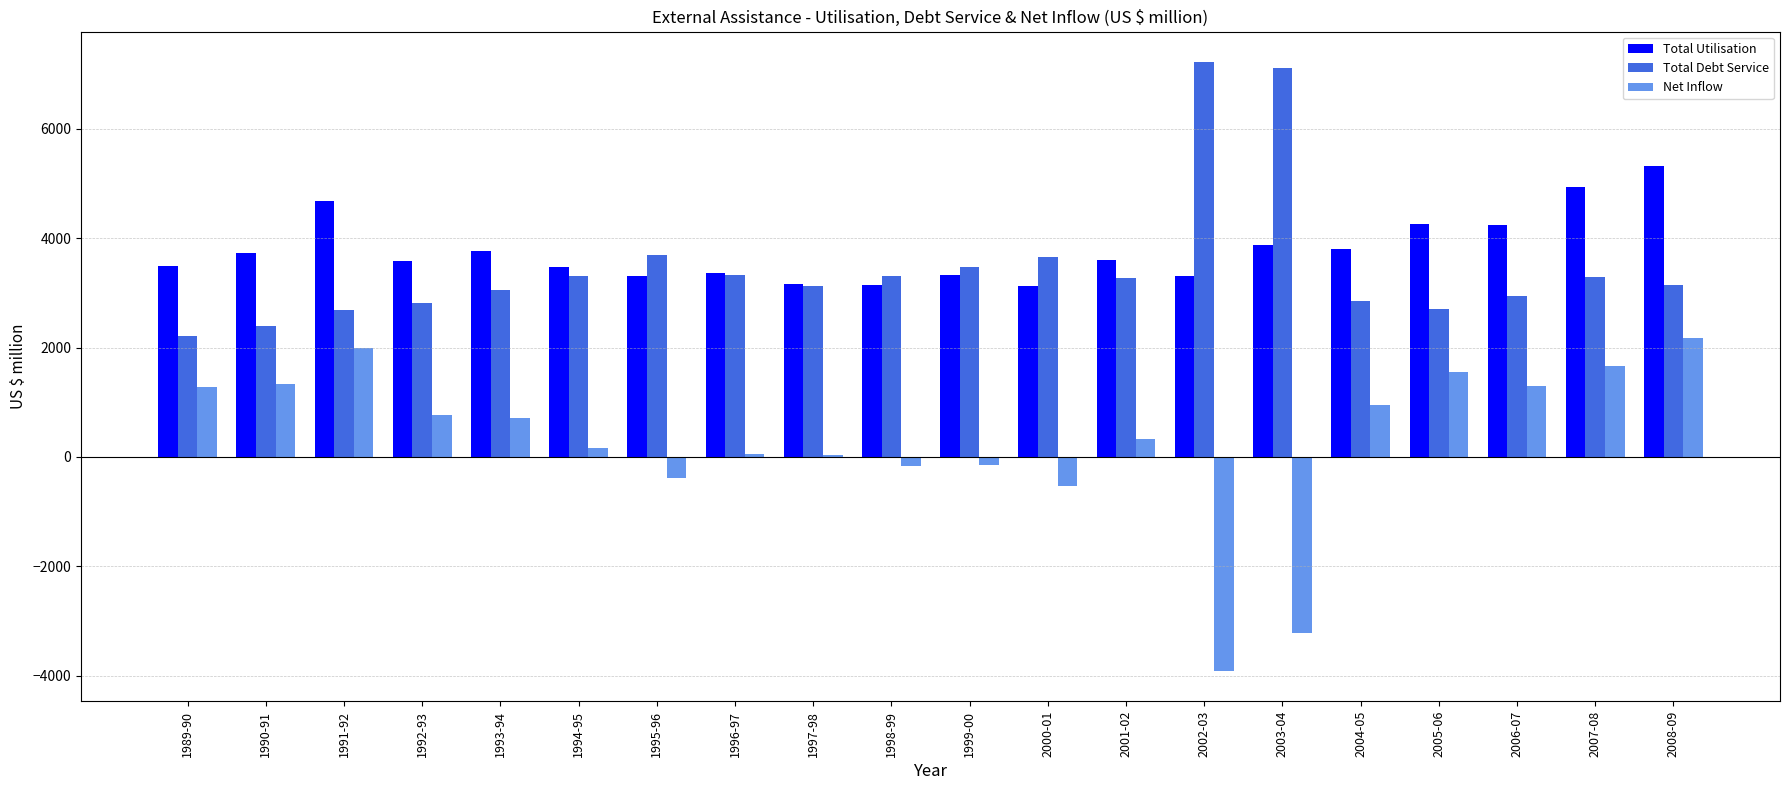

What is the average value of the Net Inflow series?

297